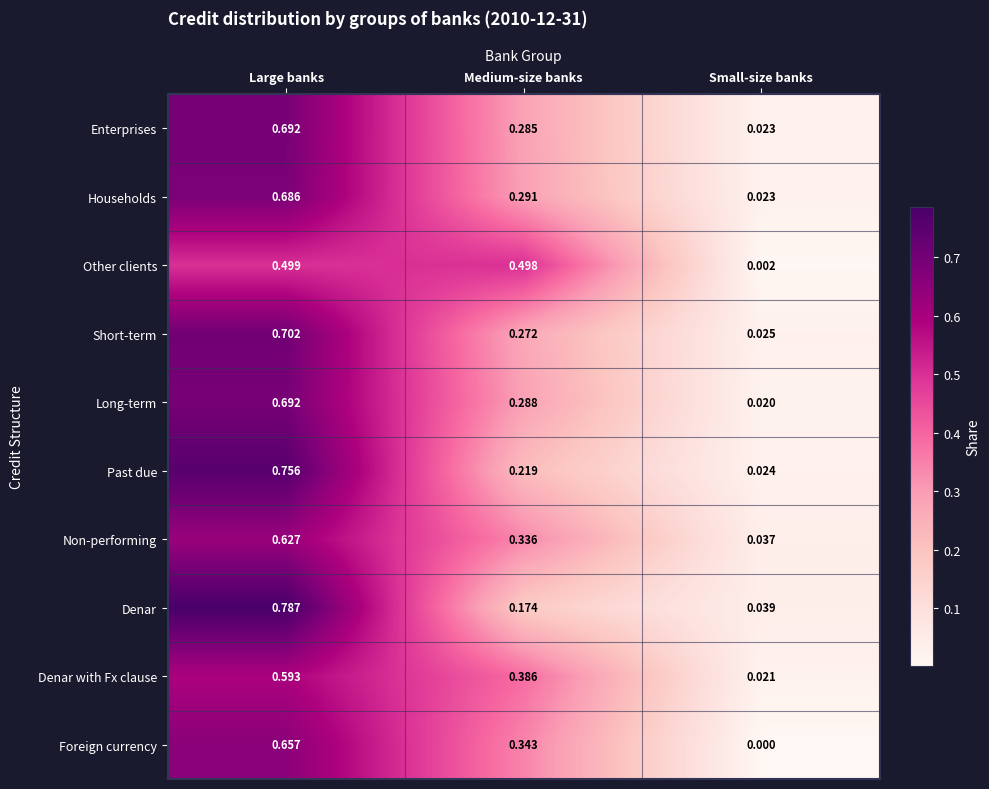

Where is Past due nearest to the value 0?

Small-size banks